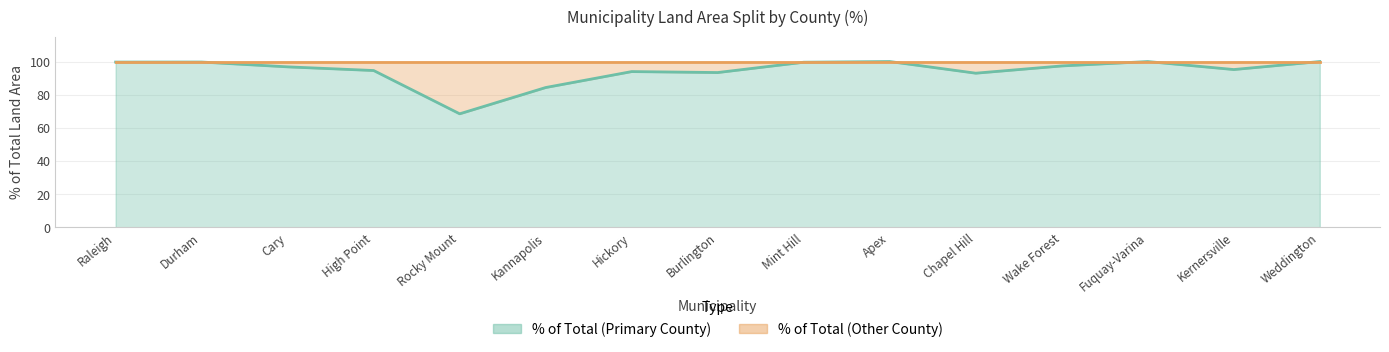

What value does the data have at Fuquay-Varina?

100.0